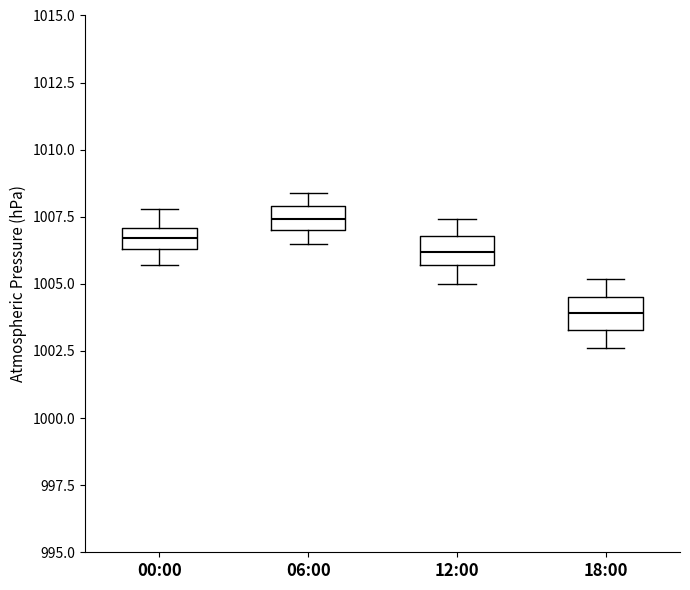

Reading left to right, read every box against the y-axis: the position of its median line, the range the box covers, and the ends of its whiskers. The values are not printed on the chart, so give them approximately, as read against the axis.

00:00: median 1006.5 (inside the box), box 1006.5 to 1007.0, whiskers 1005.5 to 1008.0
06:00: median 1007.5, box 1007.0 to 1008.0, whiskers 1006.5 to 1008.5
12:00: median 1006.0, box 1005.5 to 1007.0, whiskers 1005.0 to 1007.5
18:00: median 1004.0, box 1003.5 to 1004.5, whiskers 1002.5 to 1005.0